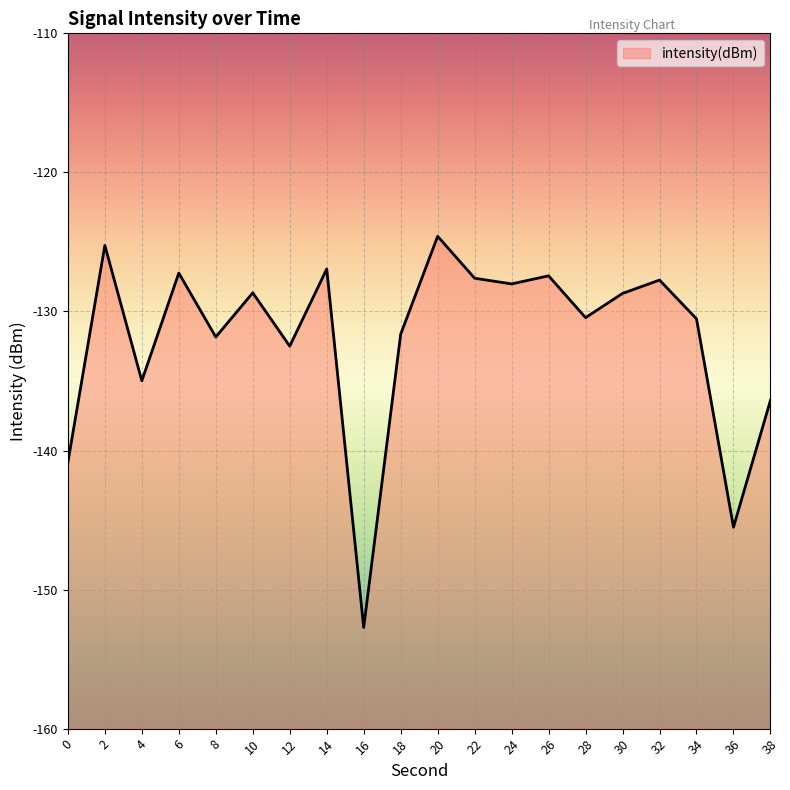

What is the difference between the values at 20 and 24?

3.4